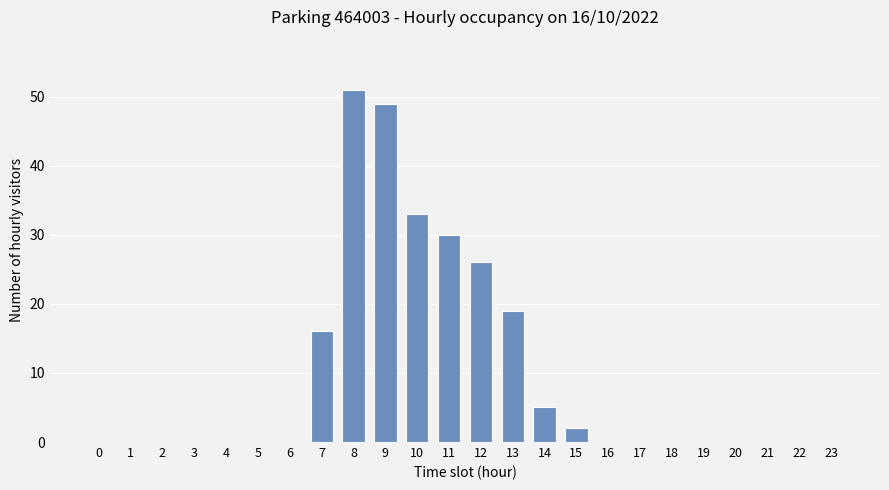

Which has a higher value, 12 or 6?

12